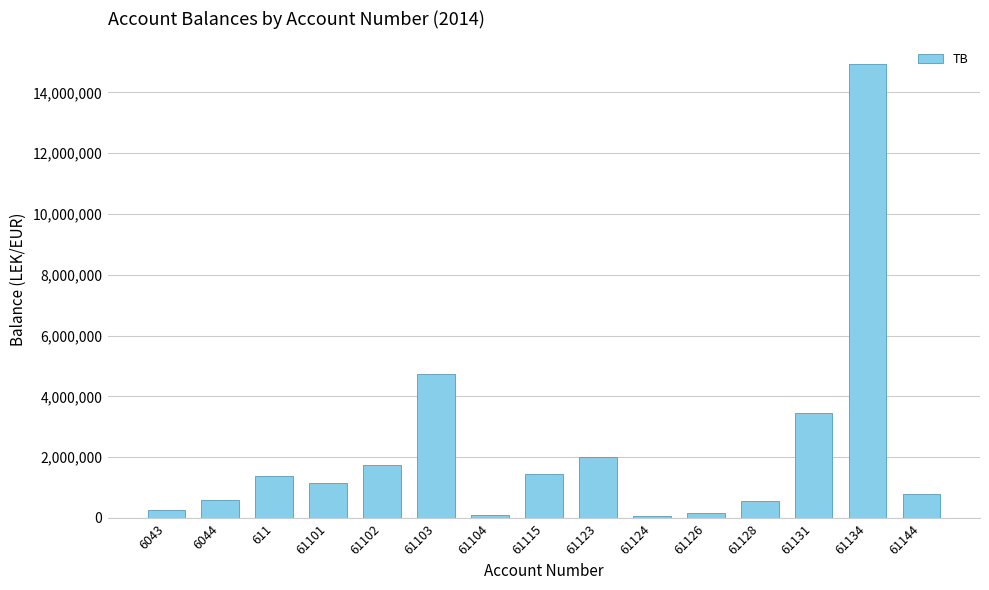

What is the value of the 15th bar from the left?

779642.1